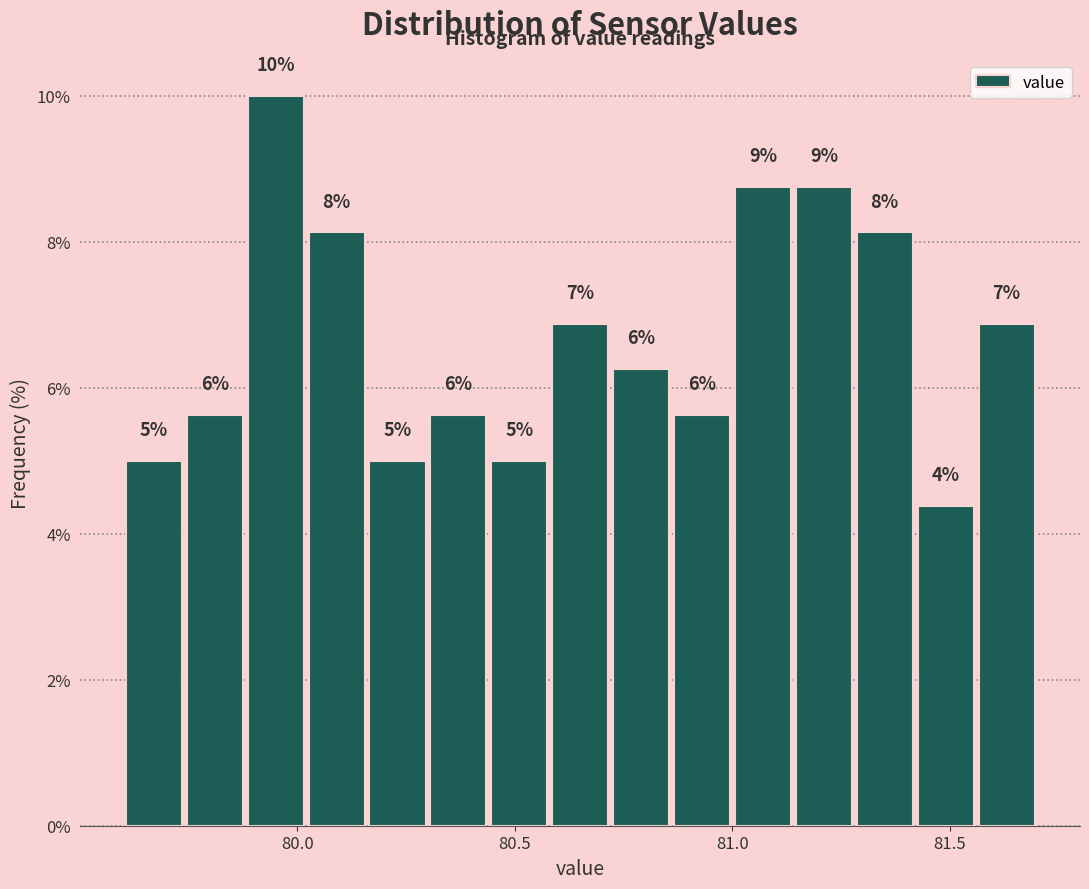

Around what value on the x-axis is the tallest bar? Give the approximate position of its centre, as read against the axis.

79.95